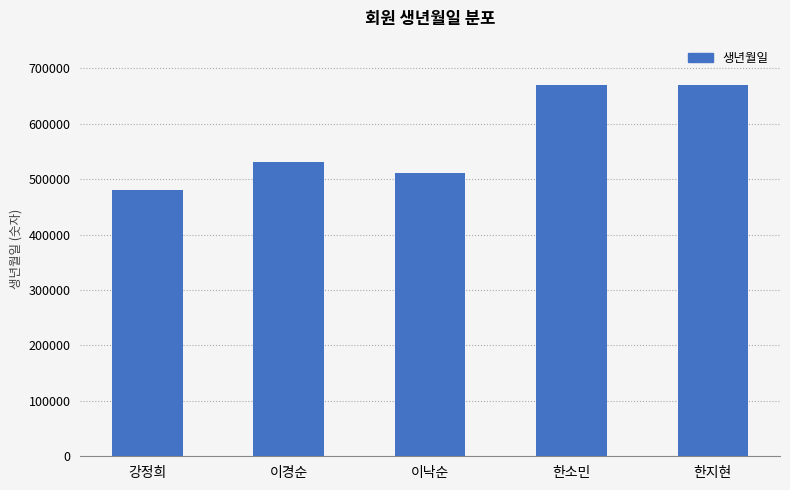

What is the difference between the maximum and minimum values?

190080